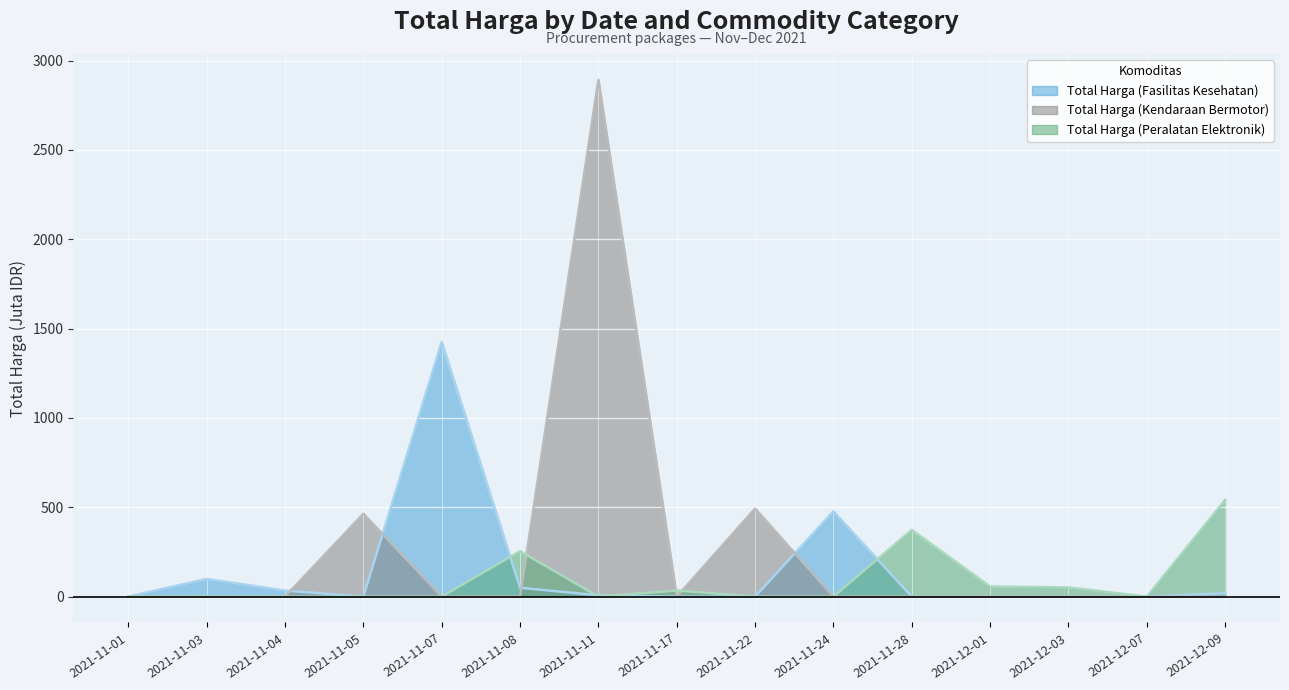

List the series in order of their peak value, lowest first.

Total Harga (Peralatan Elektronik), Total Harga (Fasilitas Kesehatan), Total Harga (Kendaraan Bermotor)